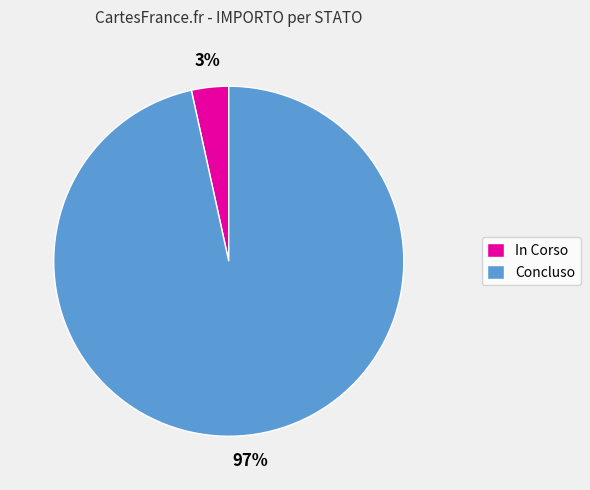

How many slices are in this pie chart?

2